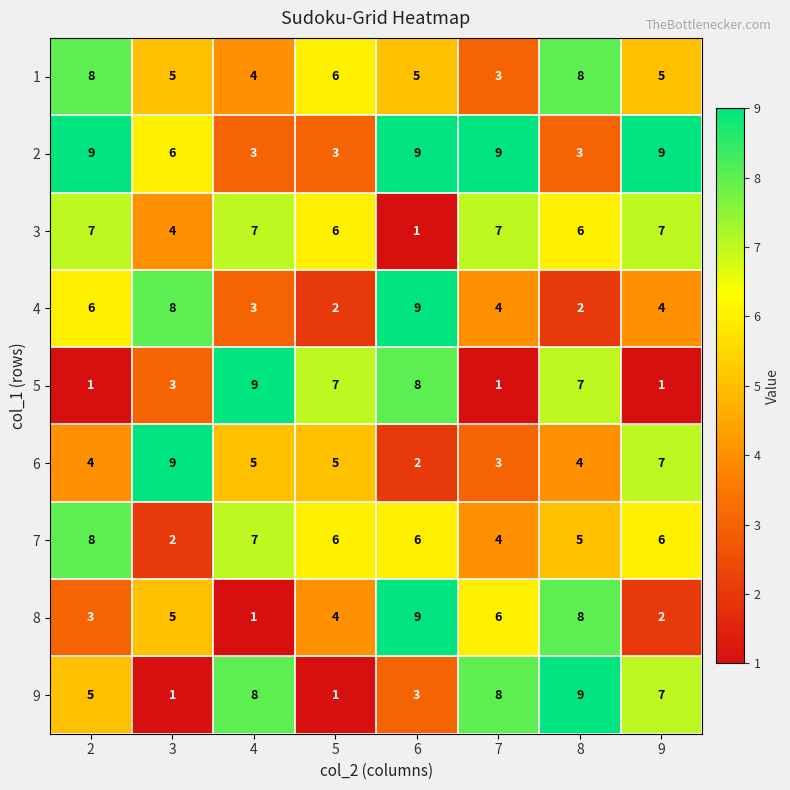

Which series changed the most between 4 and 6?

8